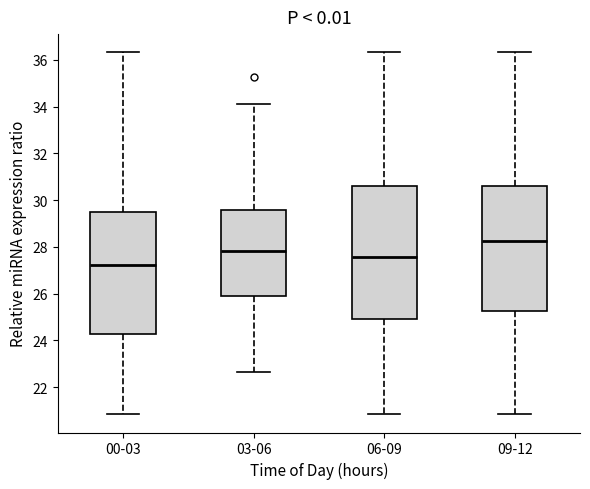

Reading left to right, read every box against the y-axis: the position of its median line, the range the box covers, and the ends of its whiskers. The values are not printed on the chart, so give them approximately, as read against the axis.

00-03: median 27.2, box 24.2 to 29.4, whiskers 20.8 to 36.4
03-06: median 27.8, box 25.8 to 29.6, whiskers 22.6 to 34.2
06-09: median 27.6, box 25.0 to 30.6, whiskers 20.8 to 36.4
09-12: median 28.2, box 25.2 to 30.6, whiskers 20.8 to 36.4